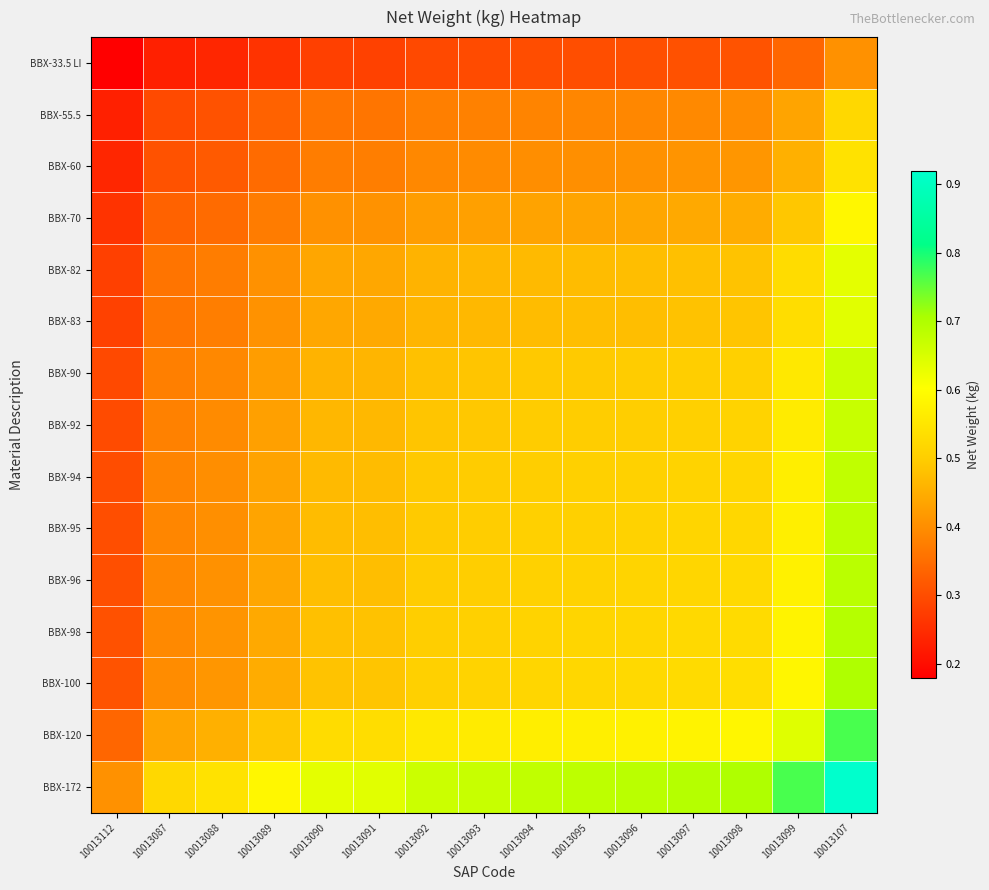

Which series changed the most between 10013089 and 10013107?

BBX-172